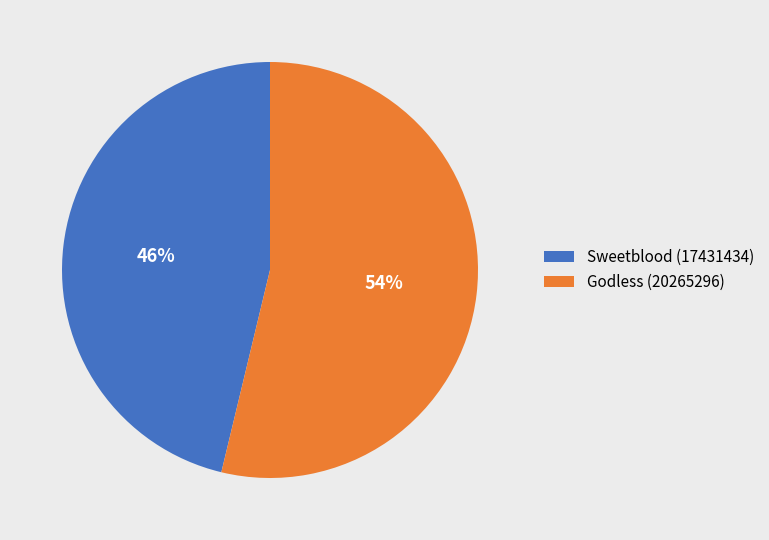

Which slice is the smallest?

Sweetblood (17431434)